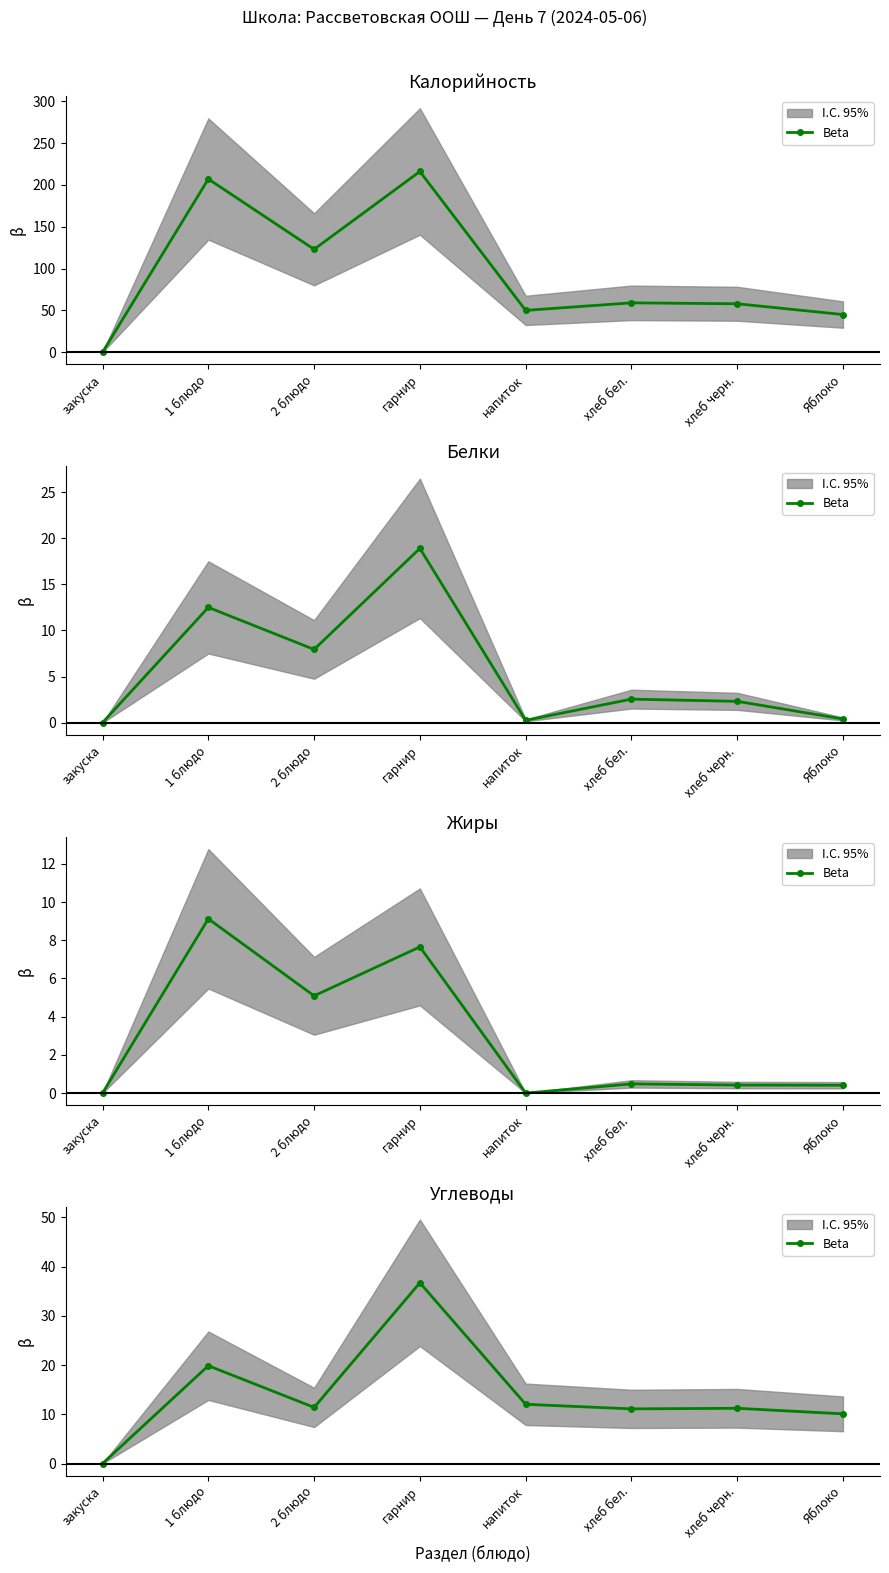

How many values are above zero?

7